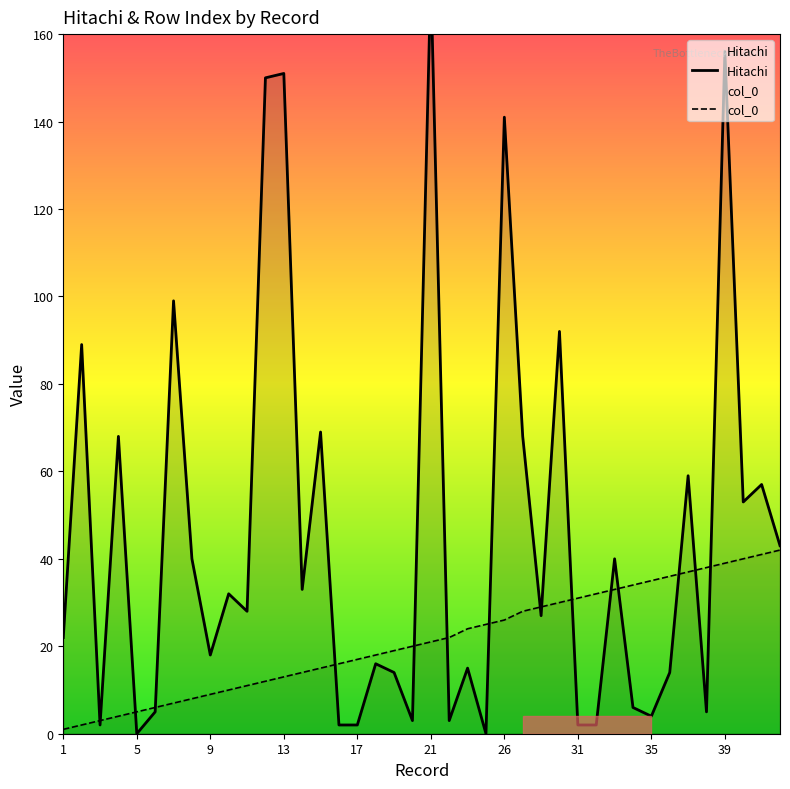

True or false: col_0 has more than 0 interior local peaks.

False